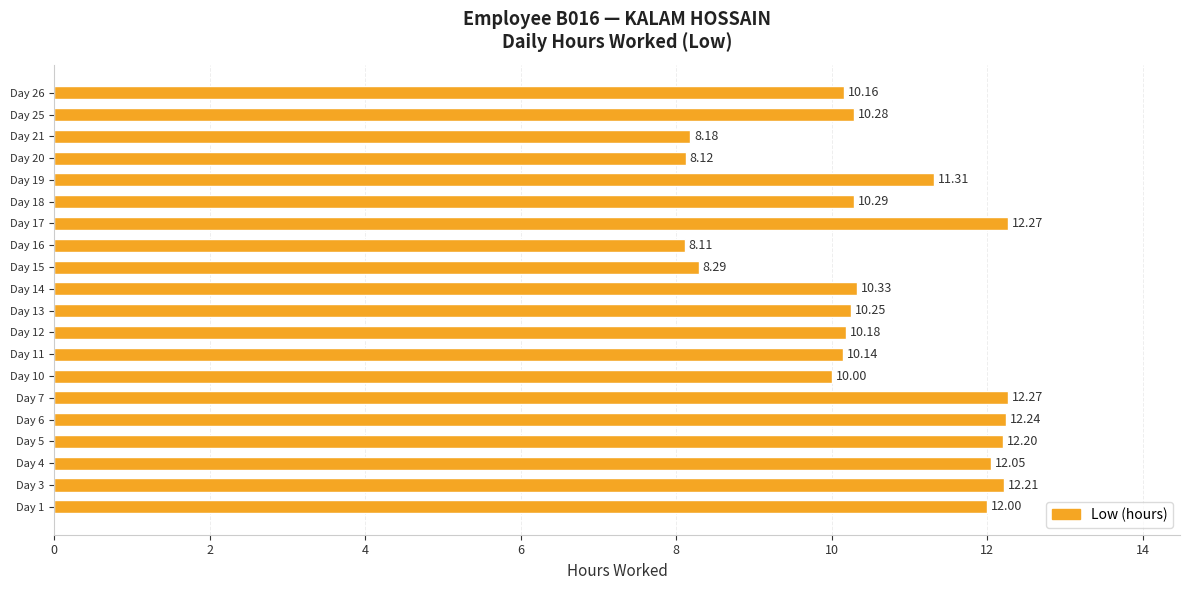

What is the maximum value shown in the chart?

12.3